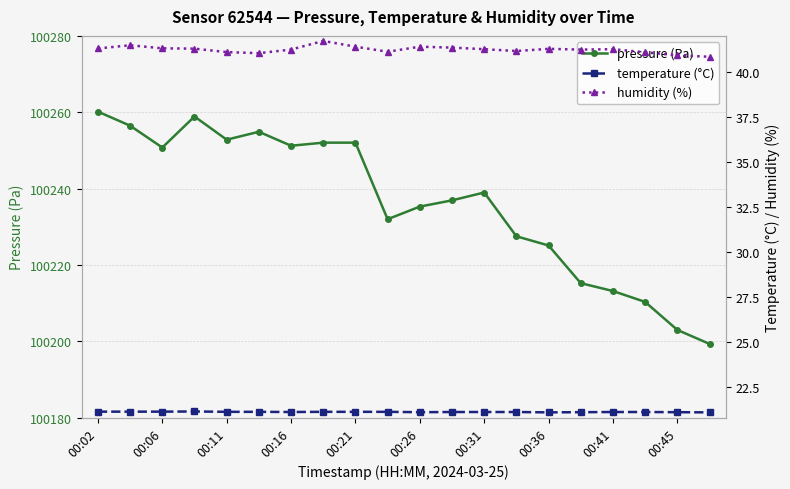

True or false: humidity (%) and temperature (°C) intersect in this chart.

False